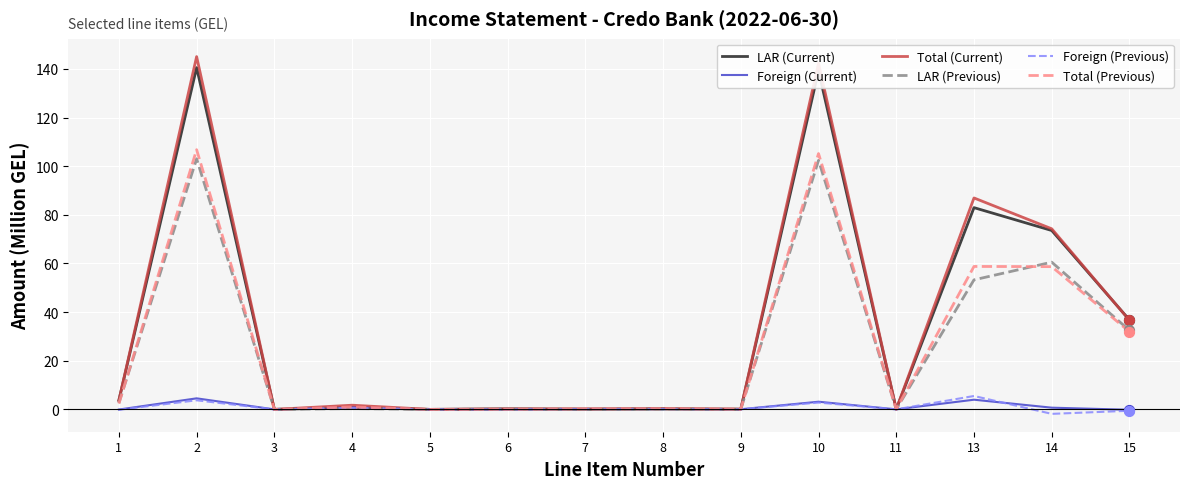

Which series changed the most between 7 and 15?

LAR (Current)